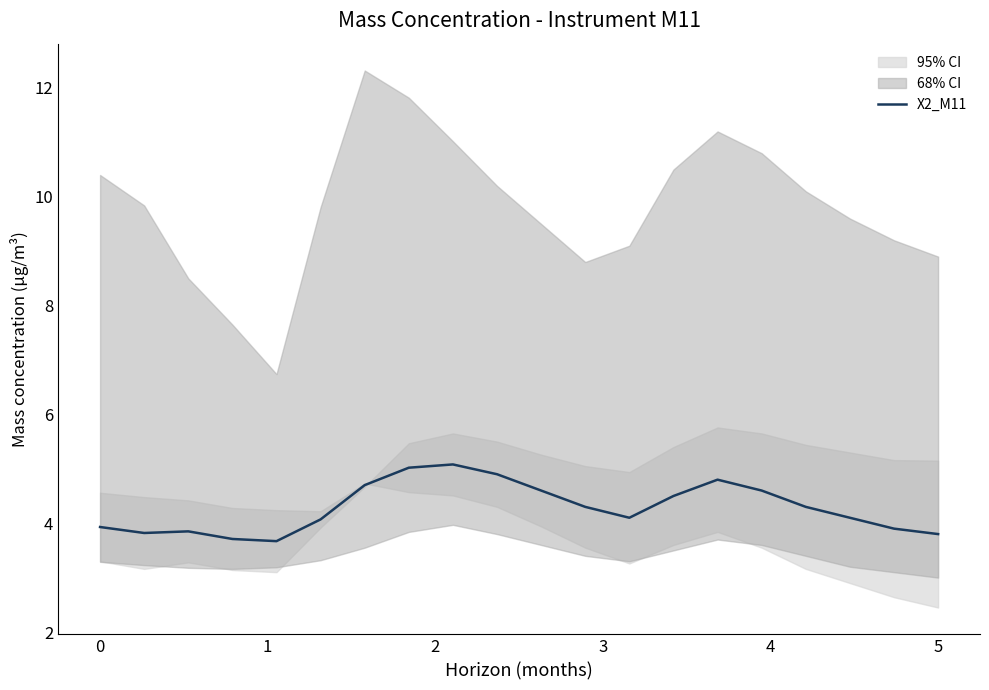

How many values exceed 4?

13